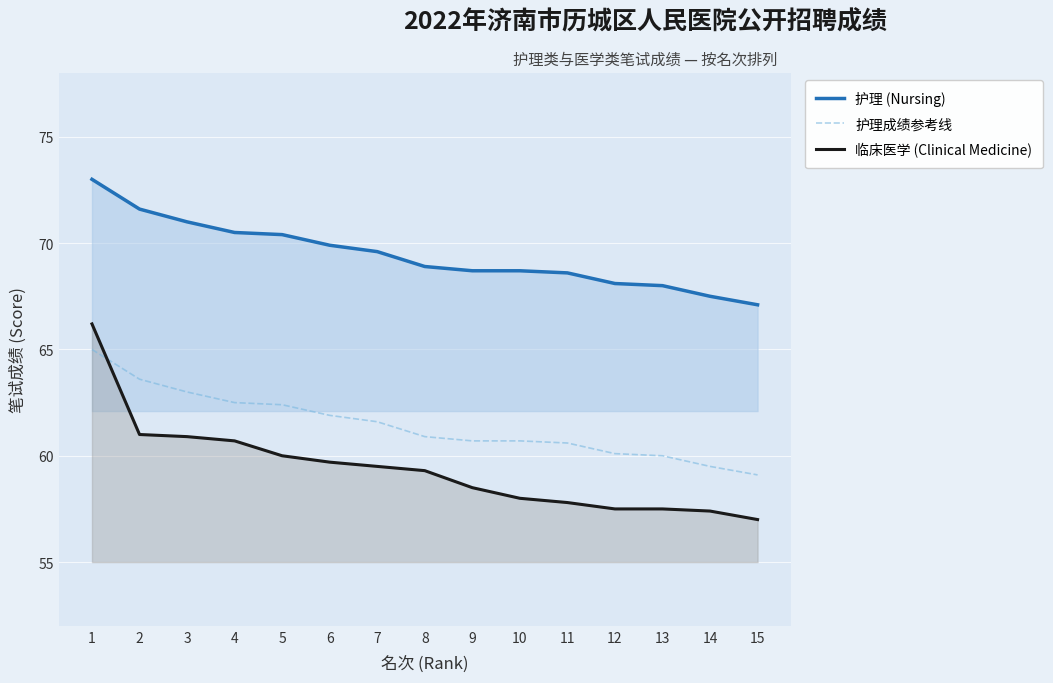

At which label does 护理 (Nursing) reach its minimum?

15